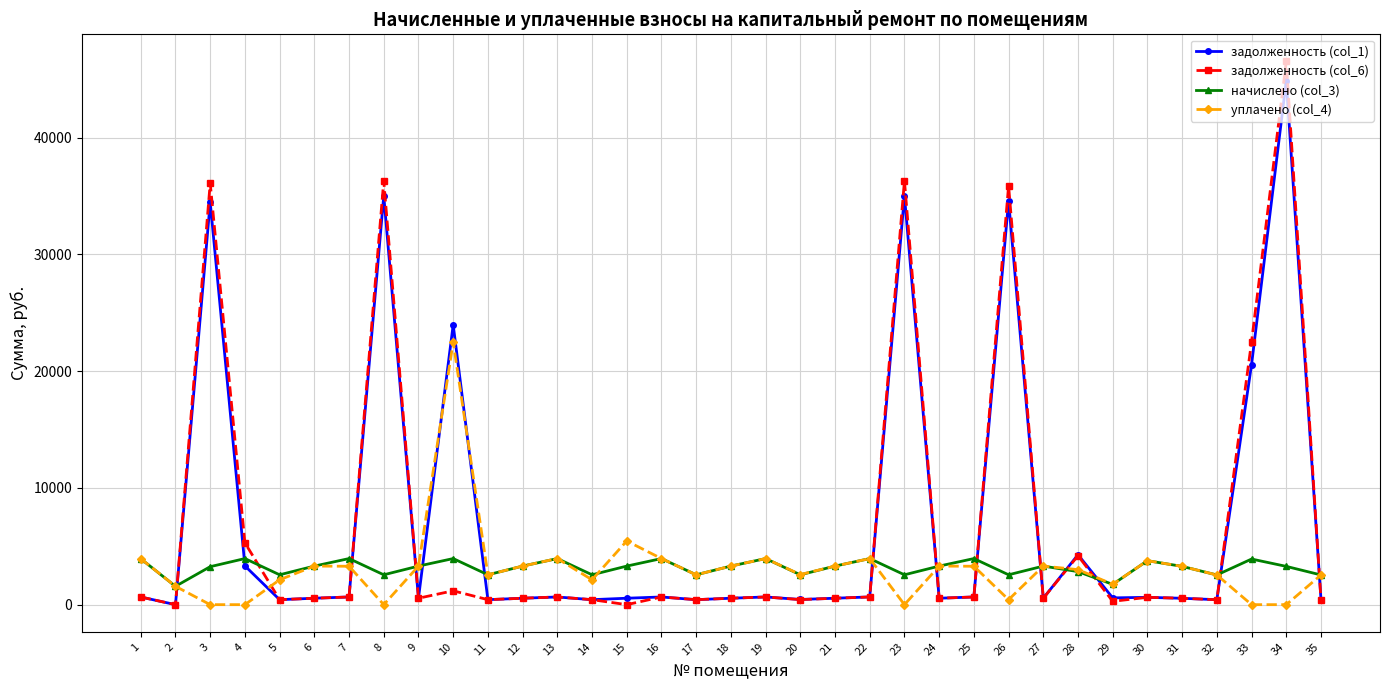

True or false: начислено (col_3) and уплачено (col_4) intersect in this chart.

True